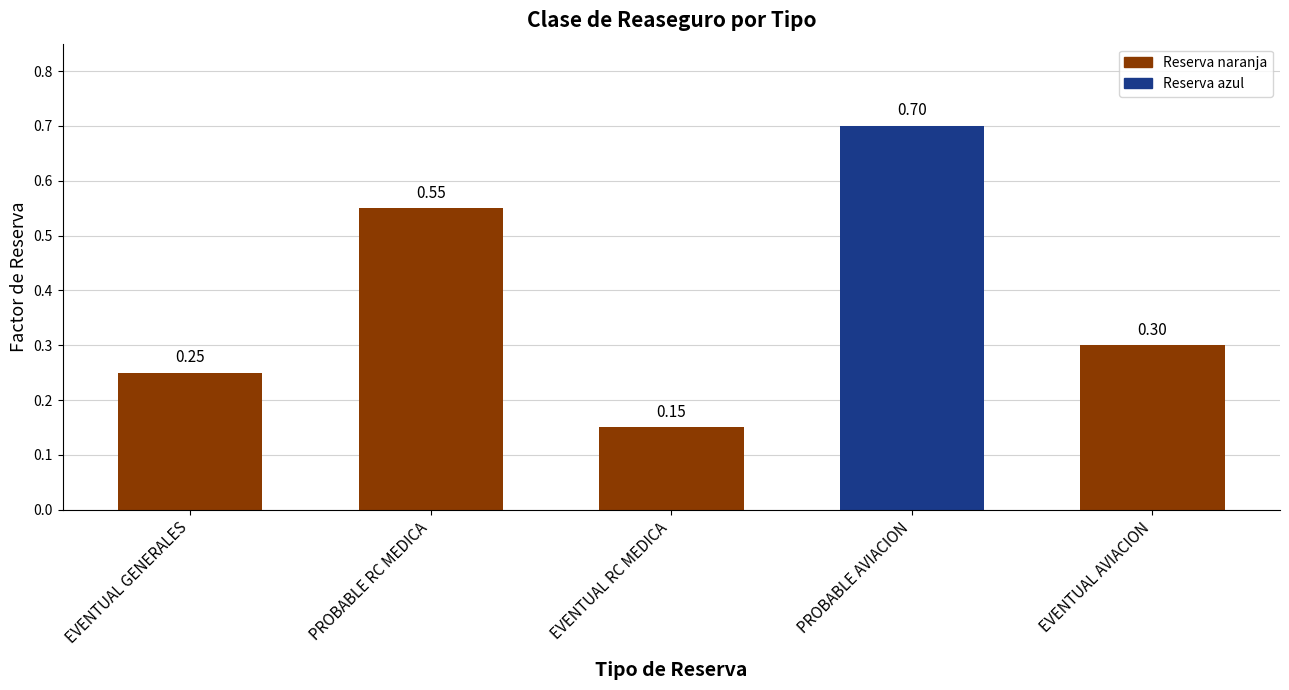

What is the value of the 5th bar from the left?

0.3